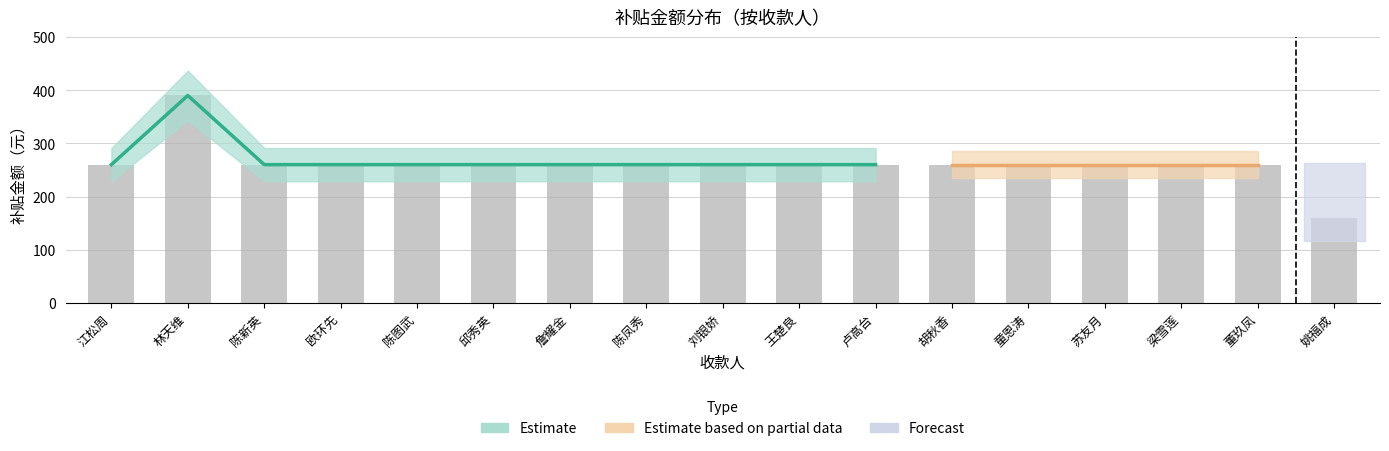

What is the approximate value at 邱秀英?

260